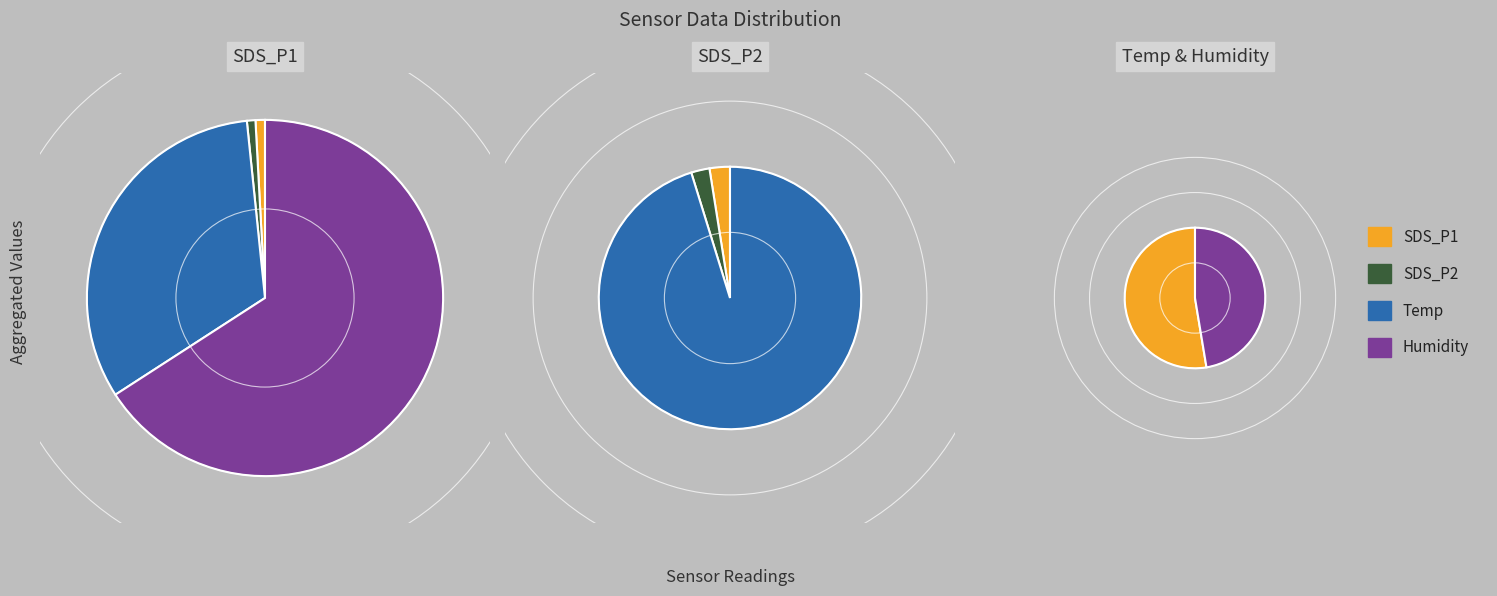

Rank the series by their maximum value, from lowest to highest.

SDS_P2, SDS_P1, Temp, Humidity